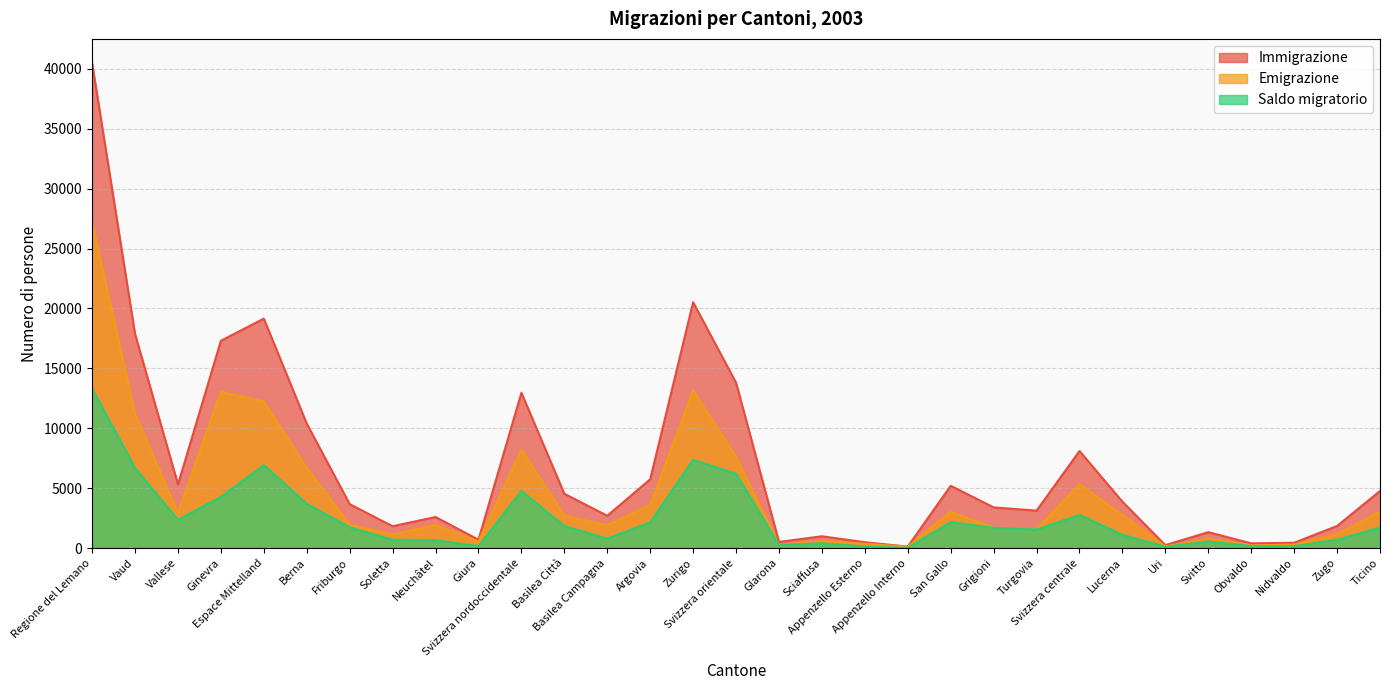

What is the difference between the maximum and minimum values in the Emigrazione series?

27066